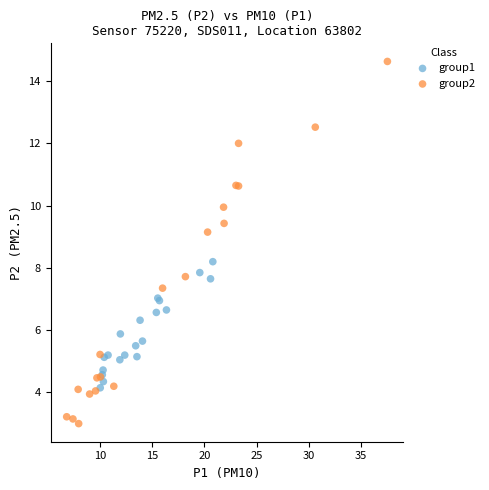

Which series reaches the maximum Y coordinate?

group2